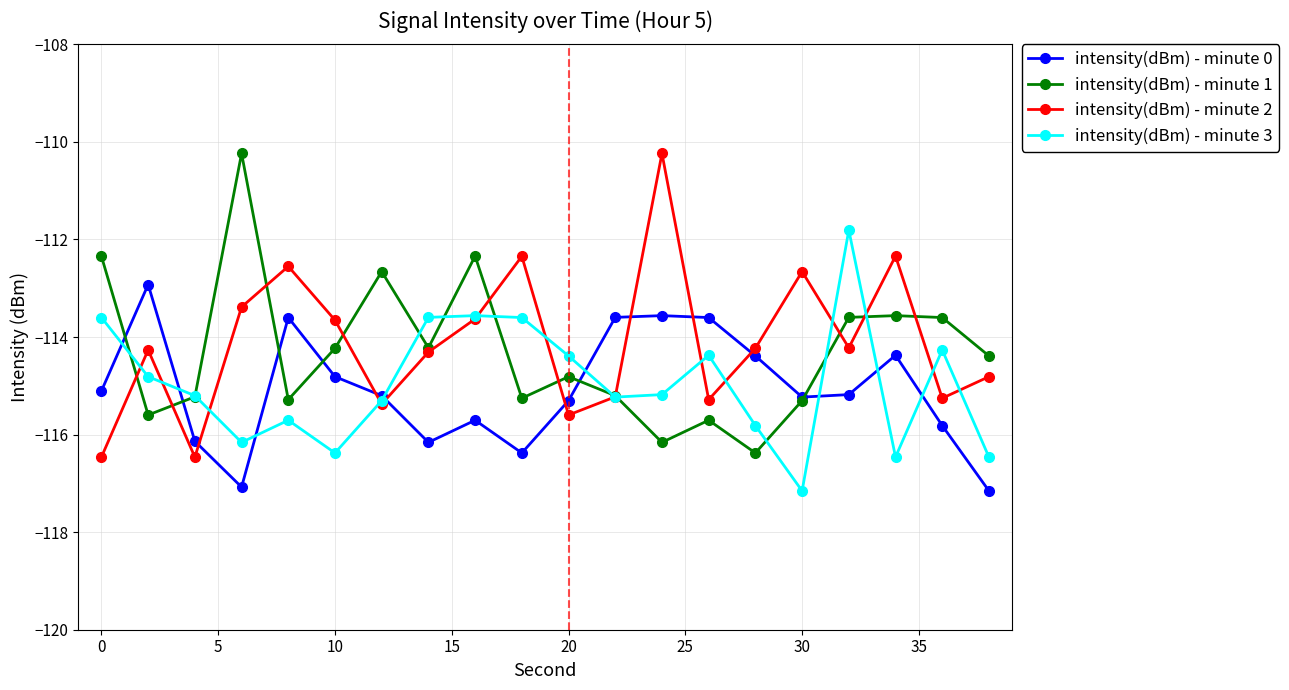

True or false: intensity(dBm) - minute 3 has more than 0 interior local peaks.

True